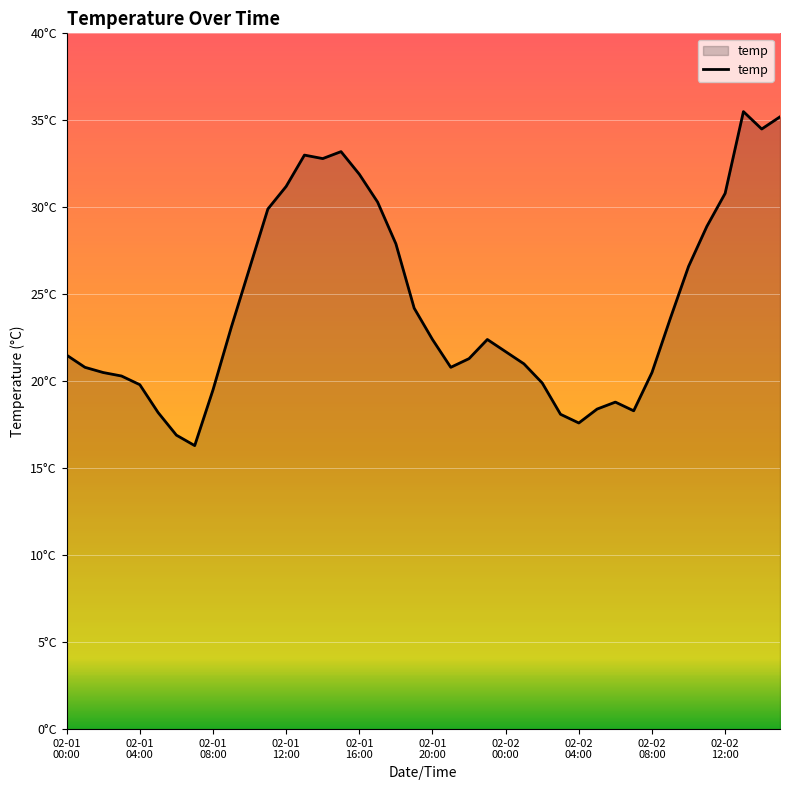

Does the chart have visible grid lines?

Yes